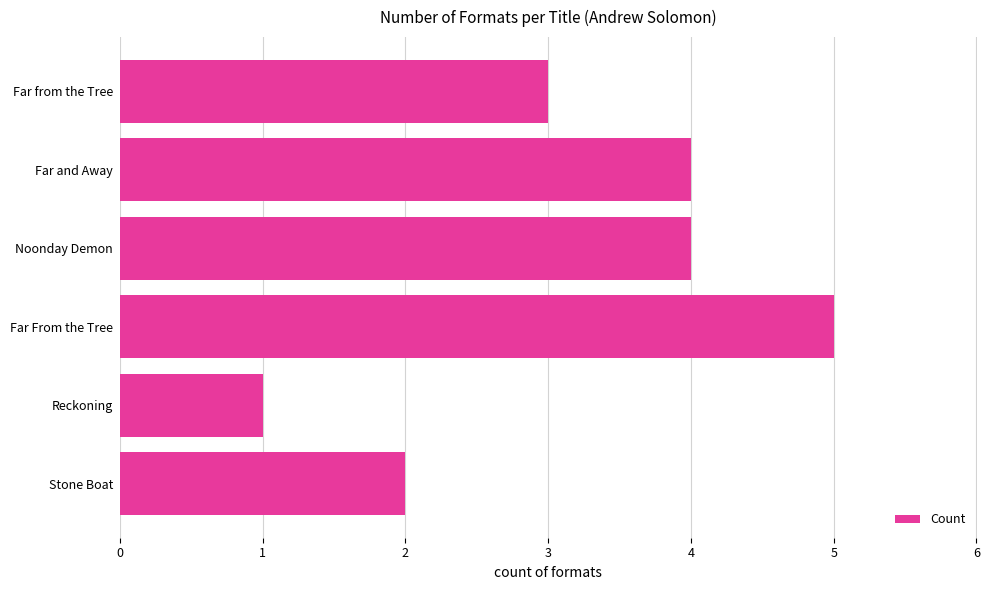

What is the minimum value shown in the chart?

1